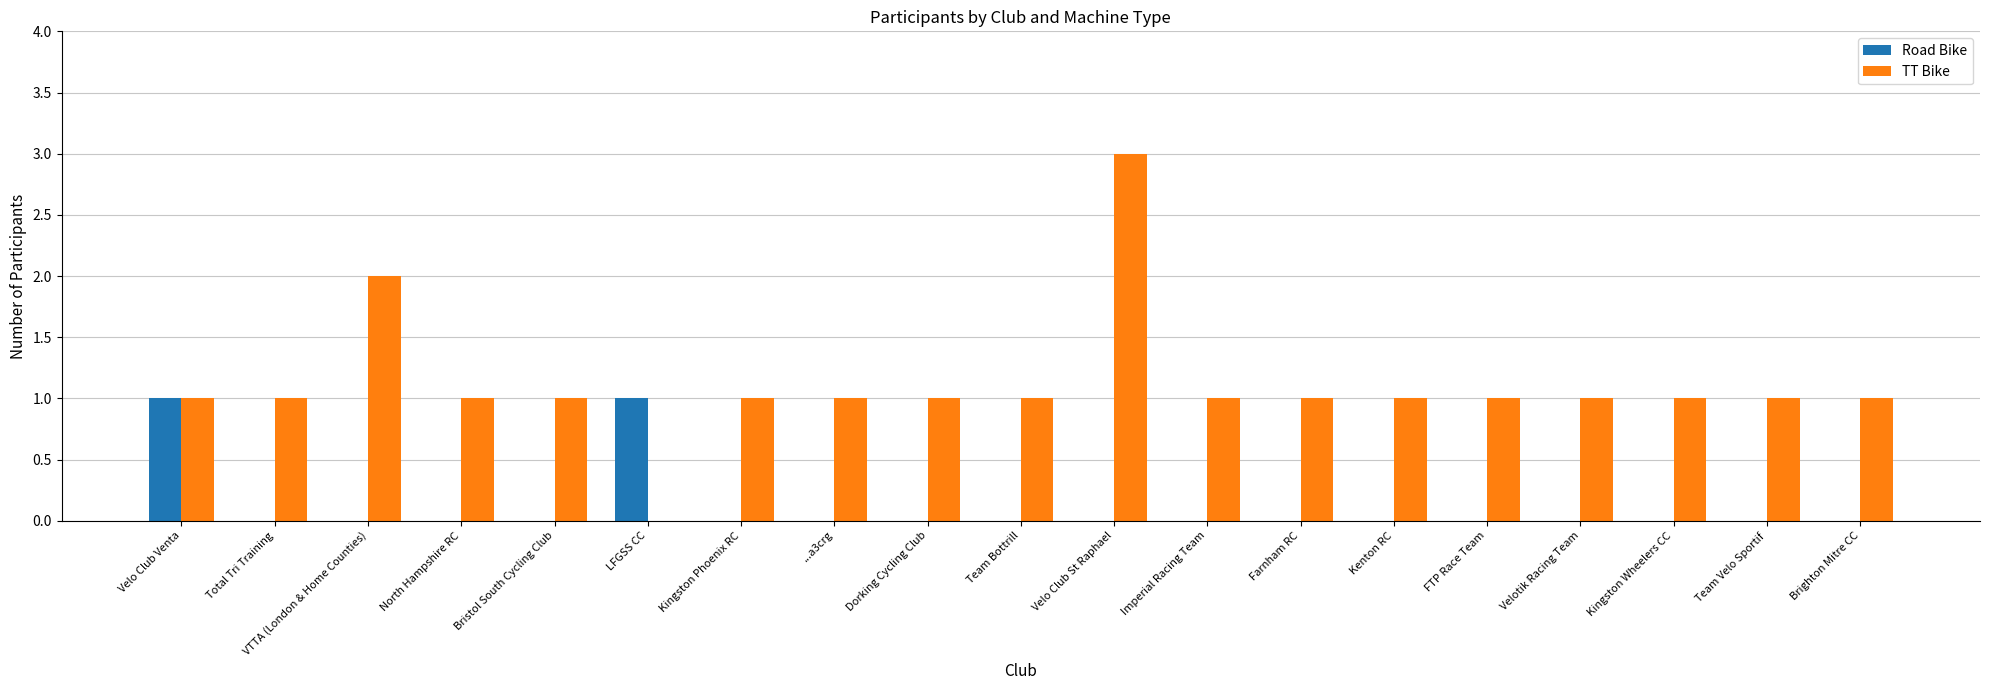

What is the sum of the TT Bike values at VTTA (London & Home Counties) and Team Velo Sportif?

3